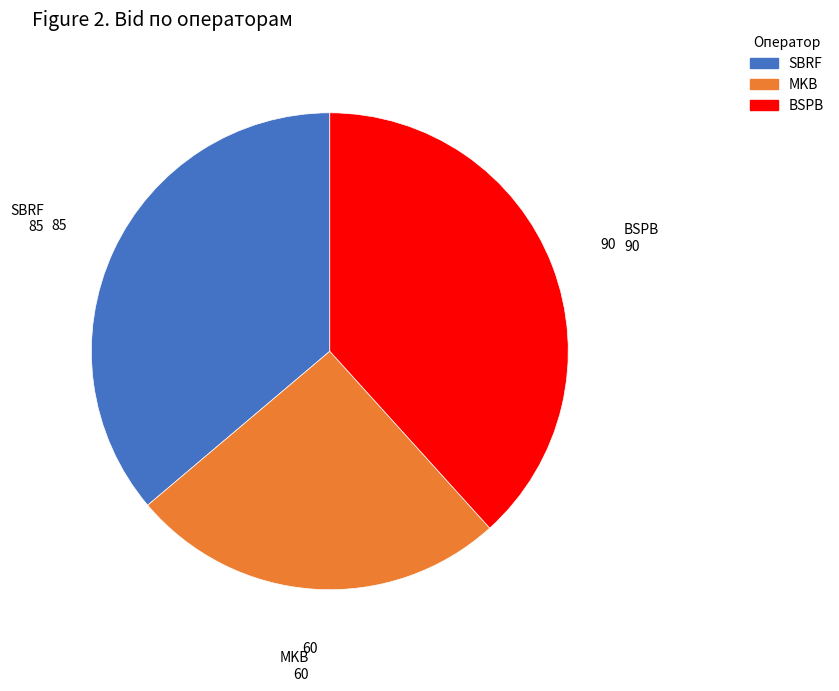

Combined, do SBRF and BSPB account for over 50%?

Yes